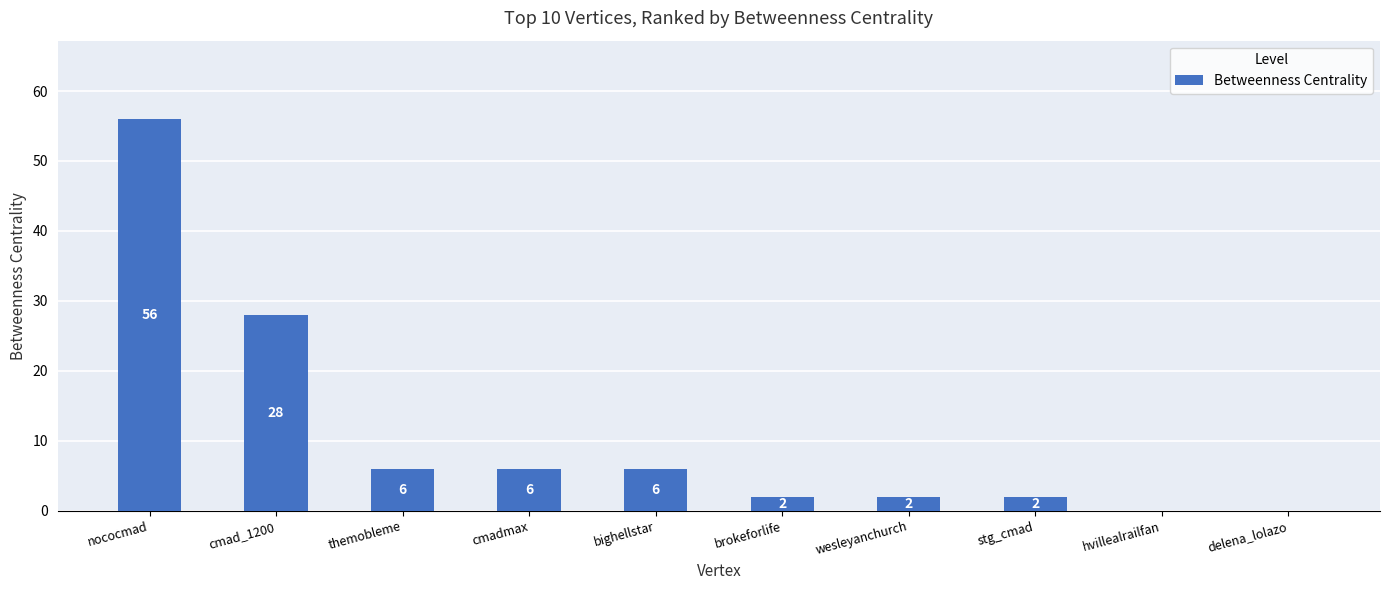

Reading right to left, transcribe all the data shown in this chart.

0	0	2	2	2	6	6	6	28	56